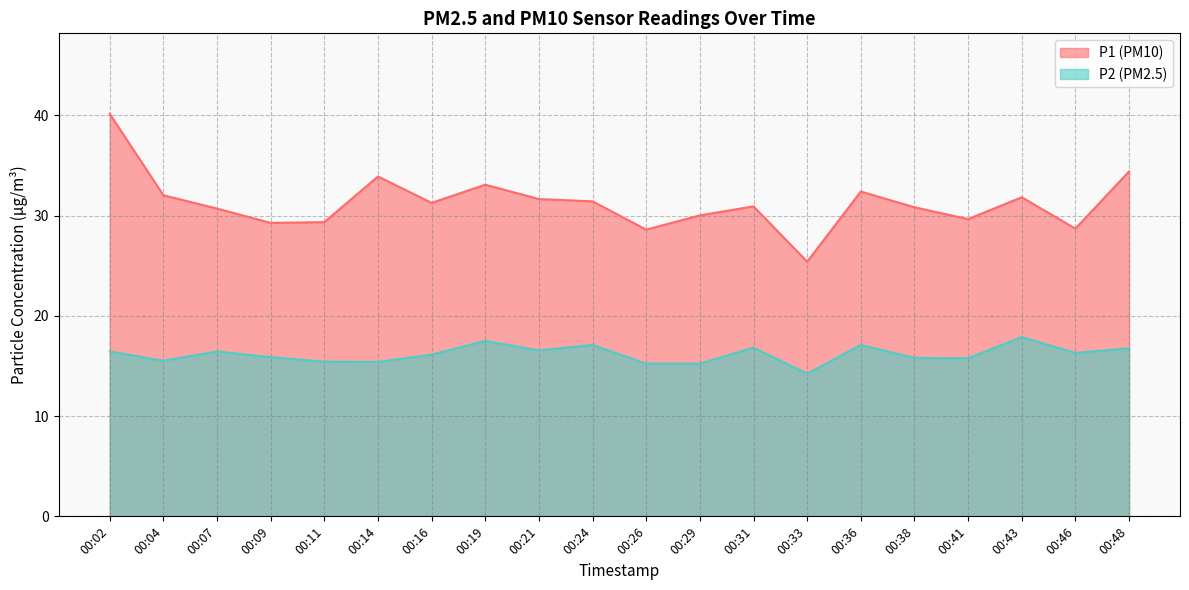

How many values in the P2 series are below 16?

9